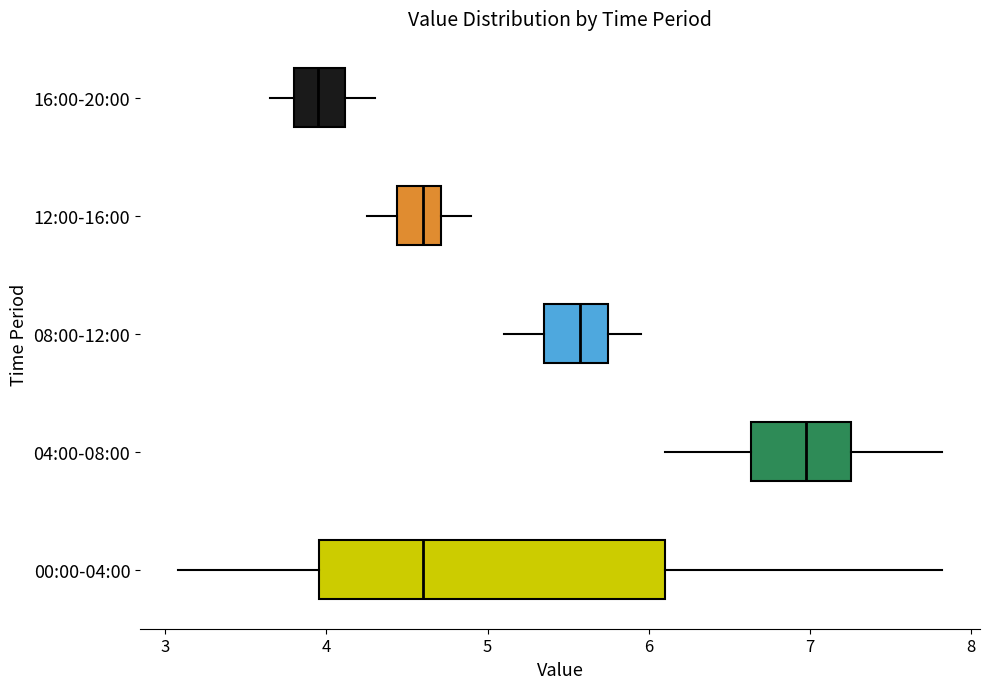

Comparing the boxes themselves (not the whiskers), which one is the widest?

00:00-04:00